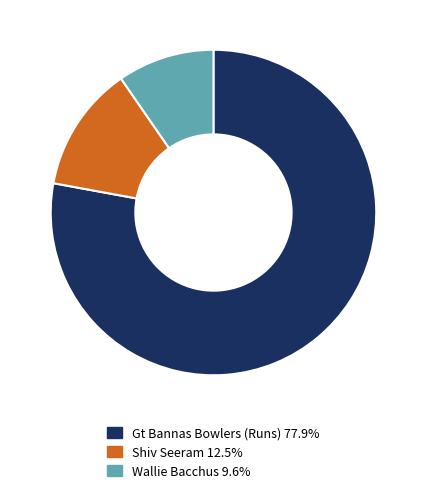

Does any single category account for the majority?

Yes